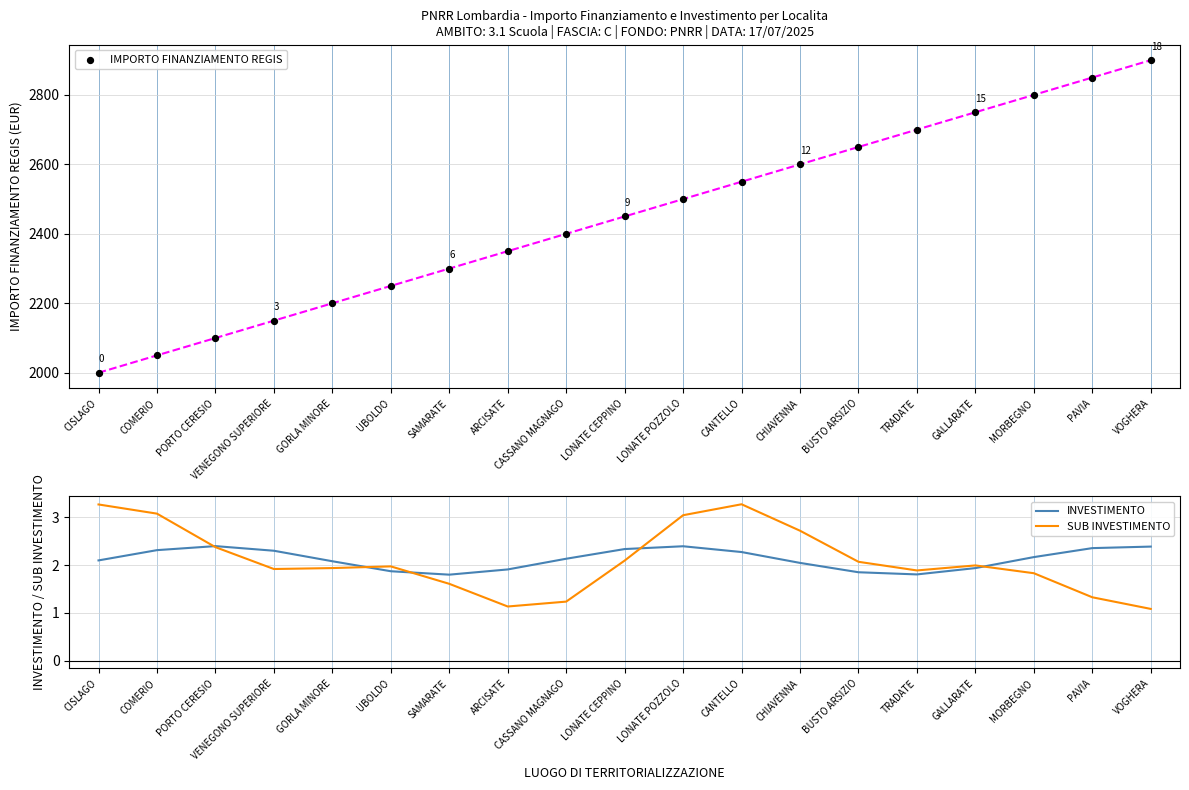

At how many categories does at least one series exceed 1874?

19